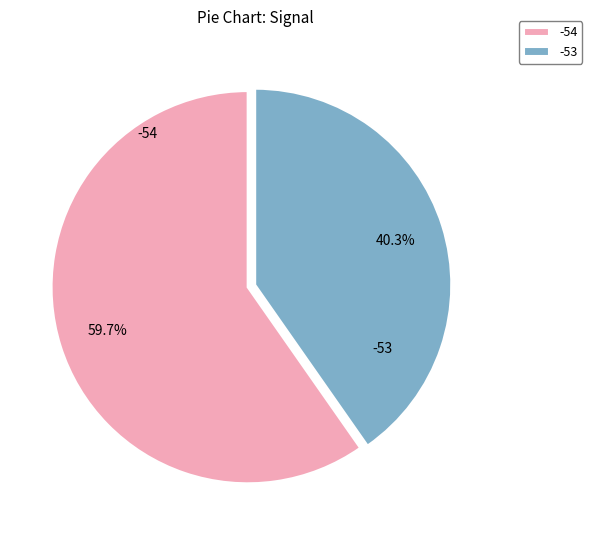

Is there a majority slice in this chart?

Yes